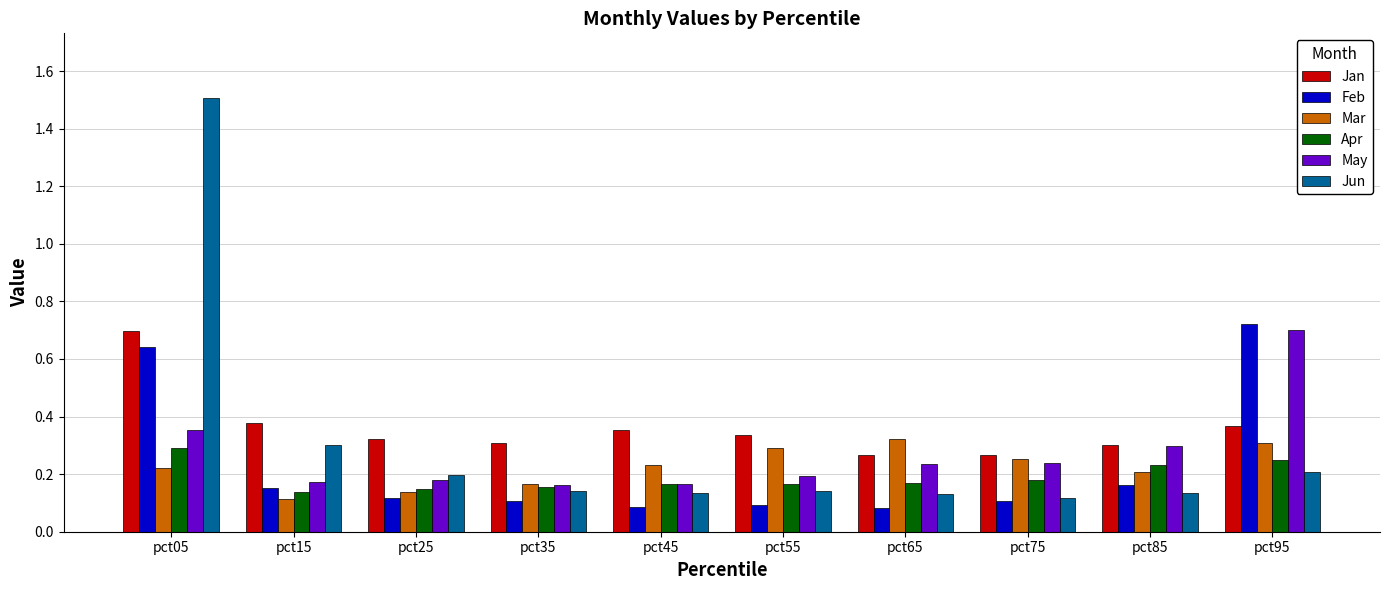

At how many categories does at least one series exceed 0?

10